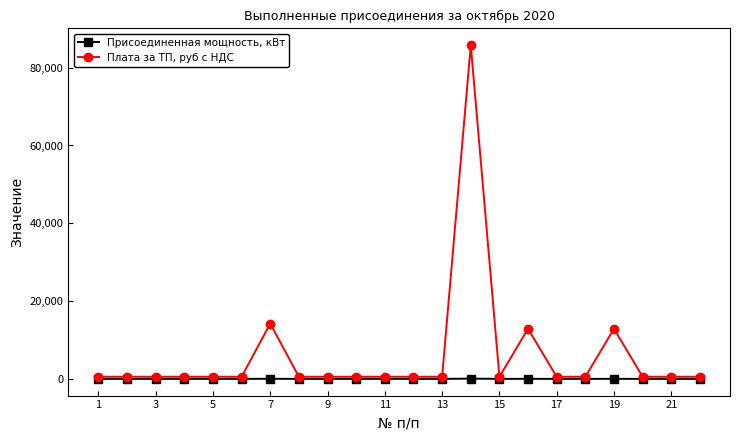

What is the highest value of the Плата за ТП, руб с НДС series?

85804.9